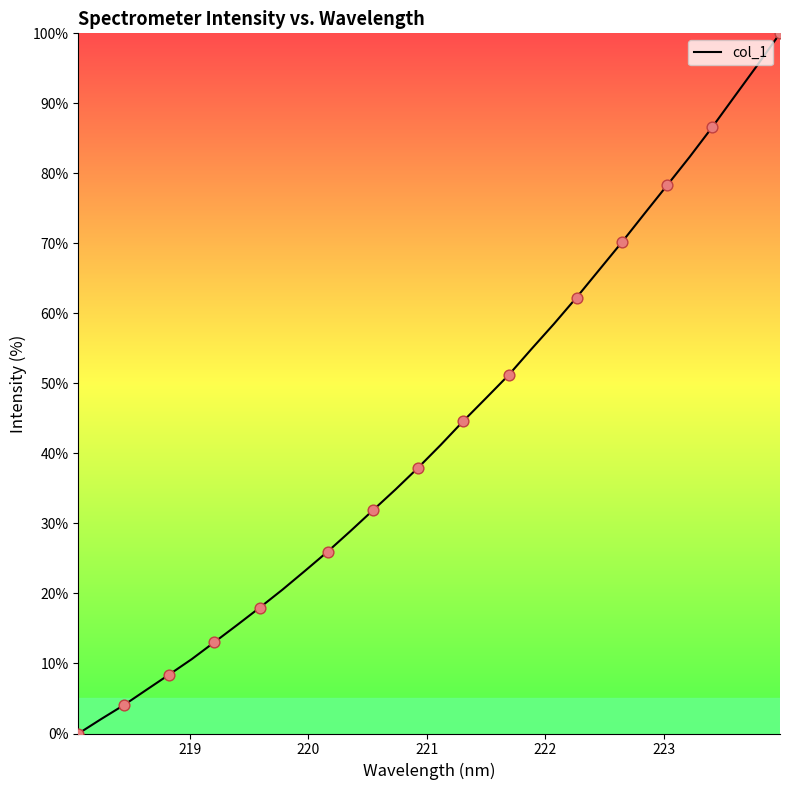

What is the difference between the maximum and minimum values?

100.0